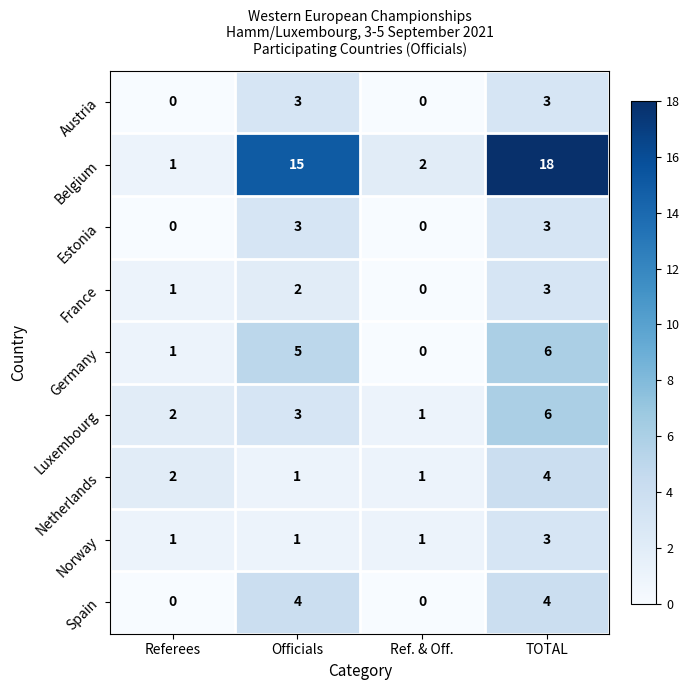

What is the difference between the second highest and minimum values in the Belgium series?

14